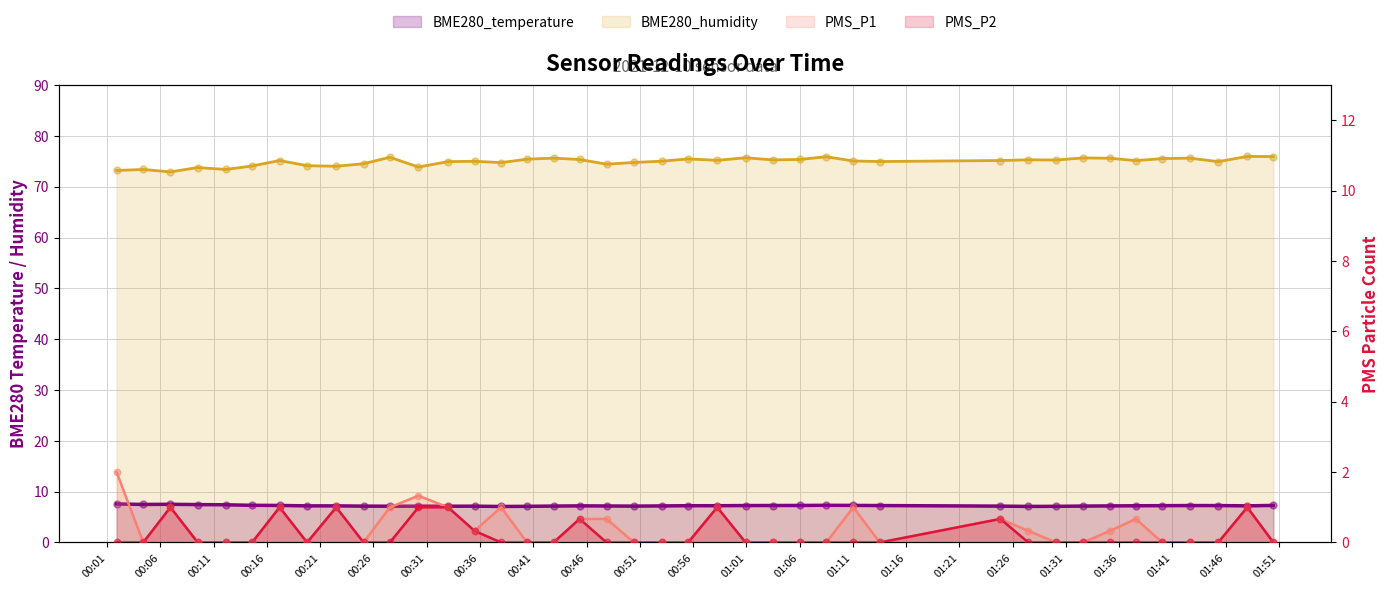

At which category is the sum across all series the highest?

2021/12/10 01:48:02